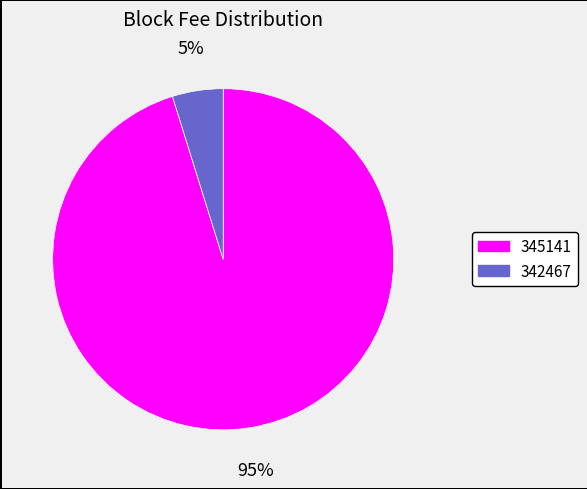

What is the smallest slice in the pie chart?

342467